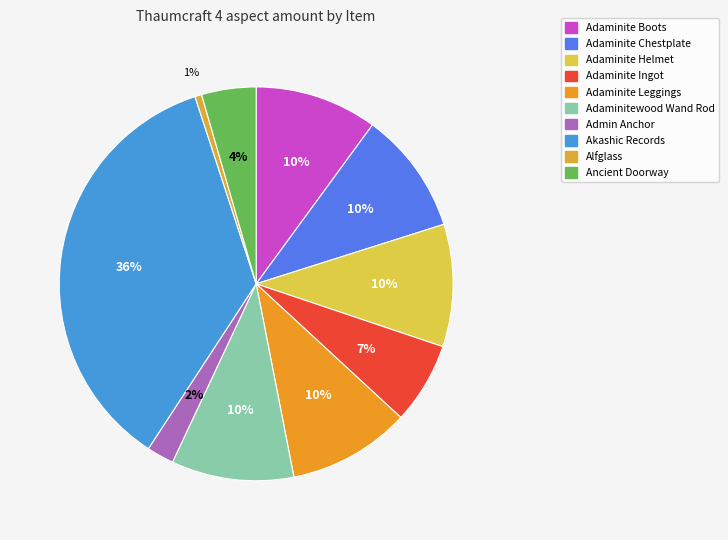

Does Alfglass represent more than half of the total?

No